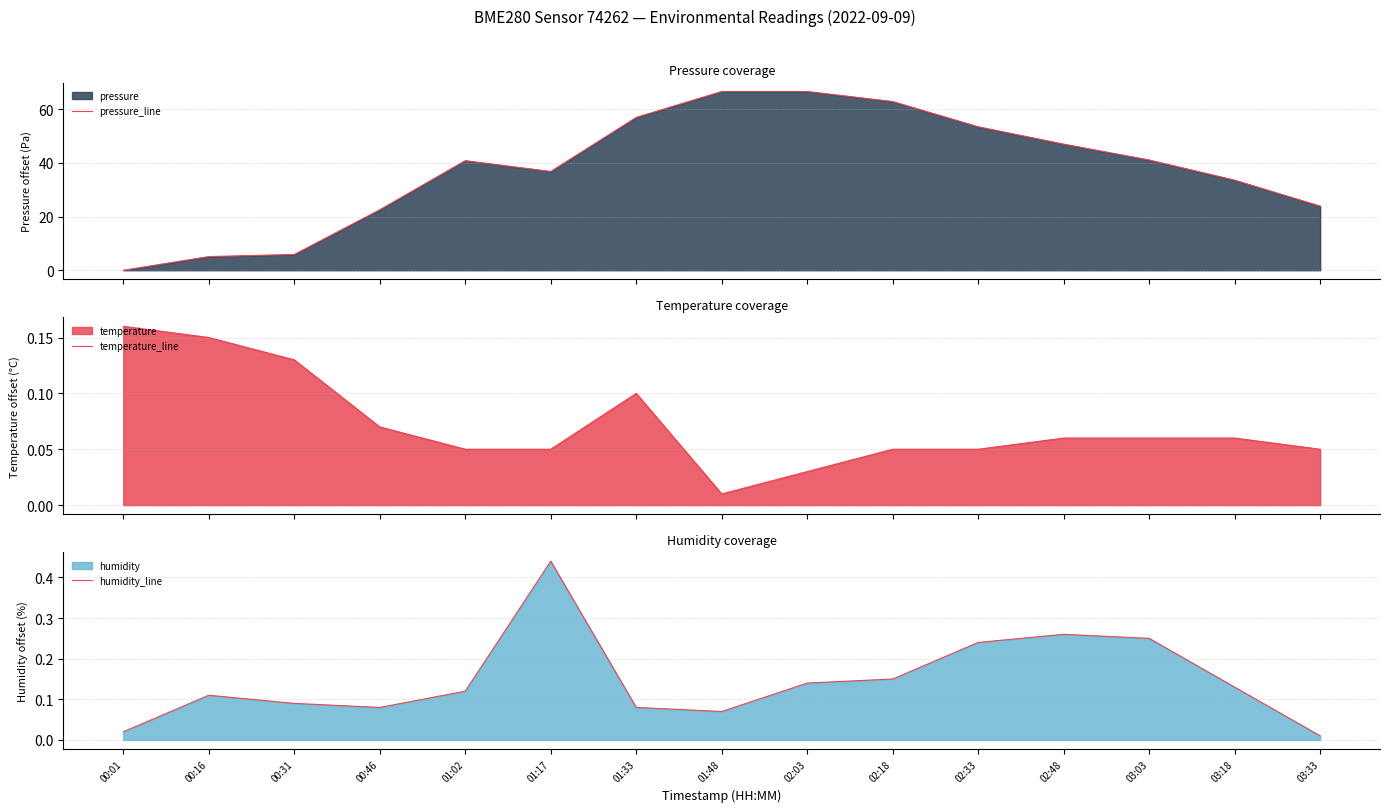

At which label does pressure_line first exceed 40?

01:02